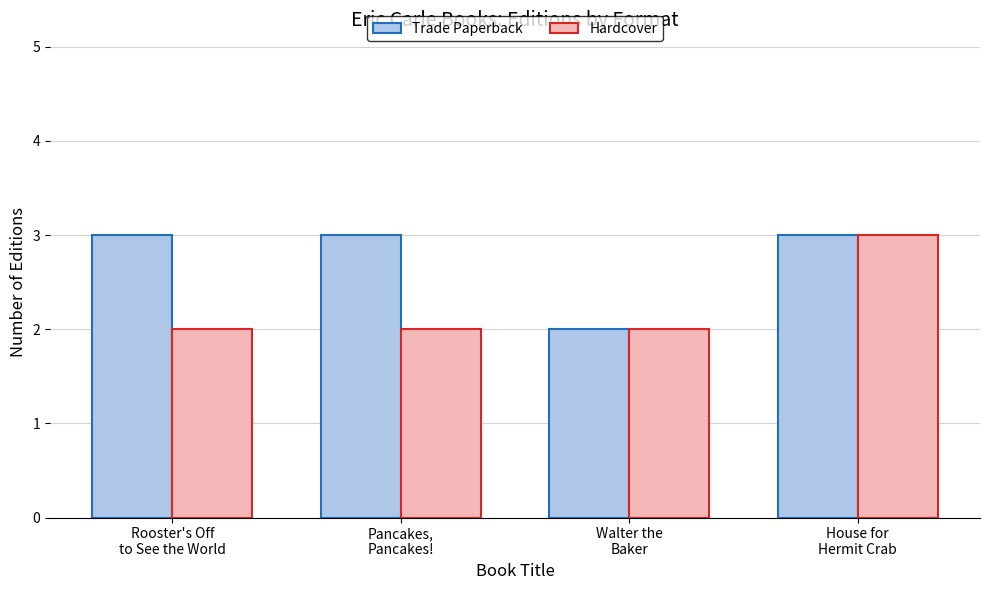

How many bars are there in each group?

2